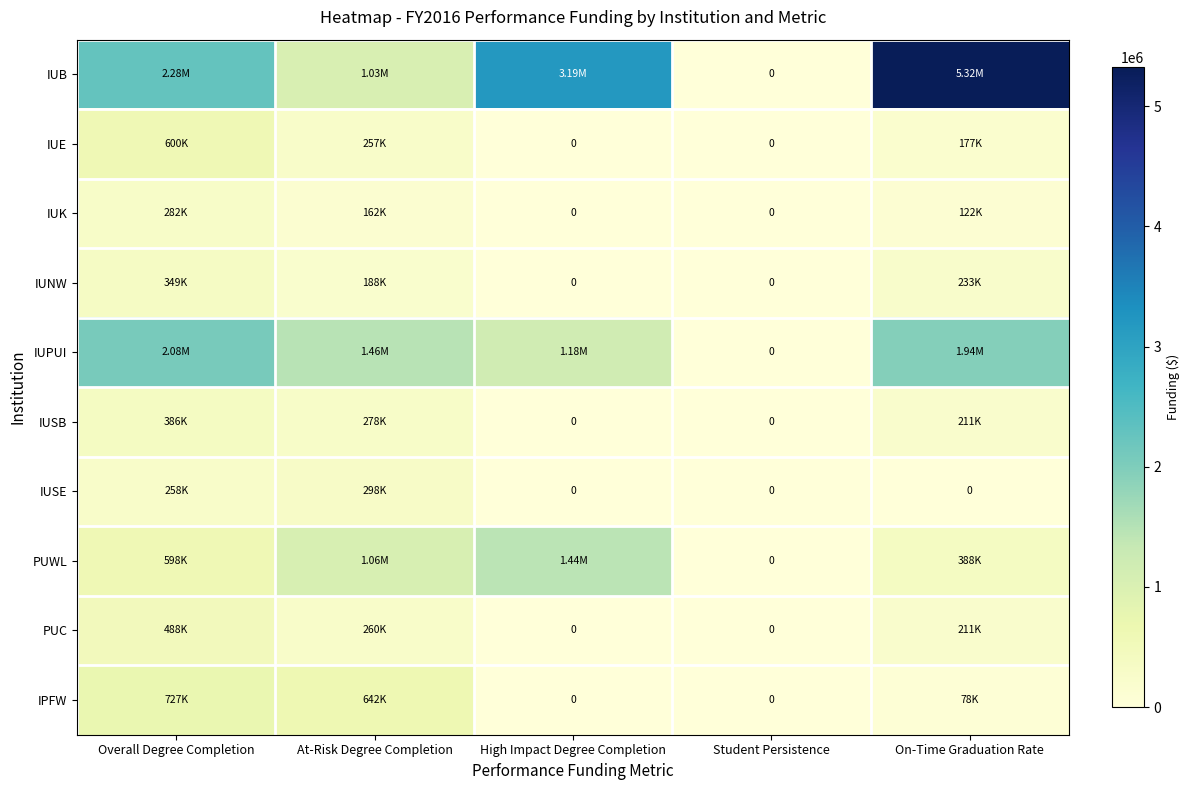

Which category has the lowest value in the IUPUI series?

Student Persistence